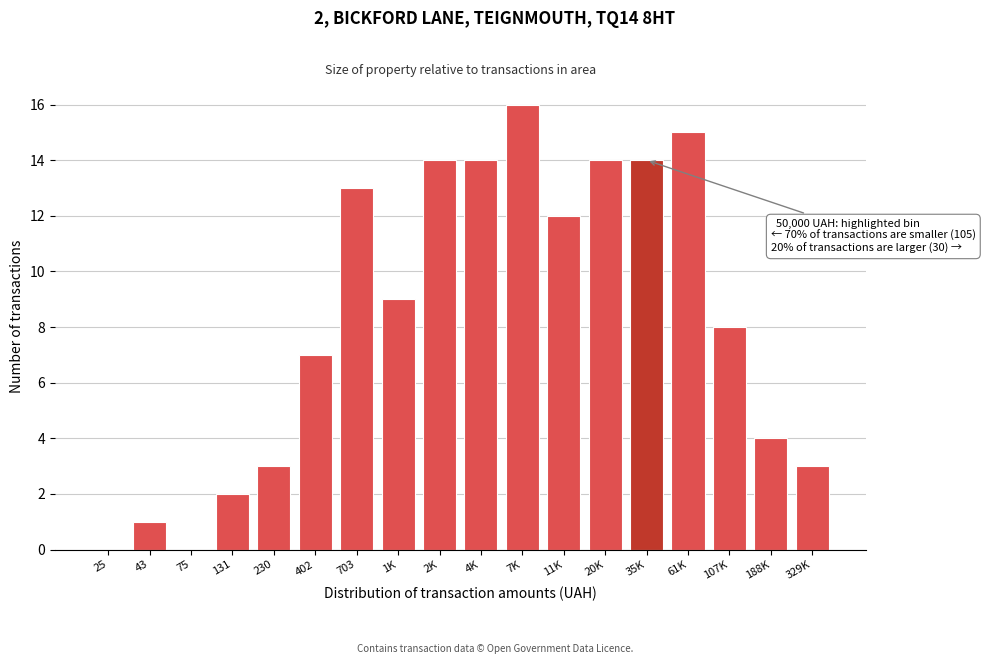

Reading left to right, transcribe all the data shown in this chart.

25=0	43=1	75=0	131=2	230=3	402=7	703=13	1K=9	2K=14	4K=14	7K=16	11K=12	20K=14	35K=14	61K=15	107K=8	188K=4	329K=3